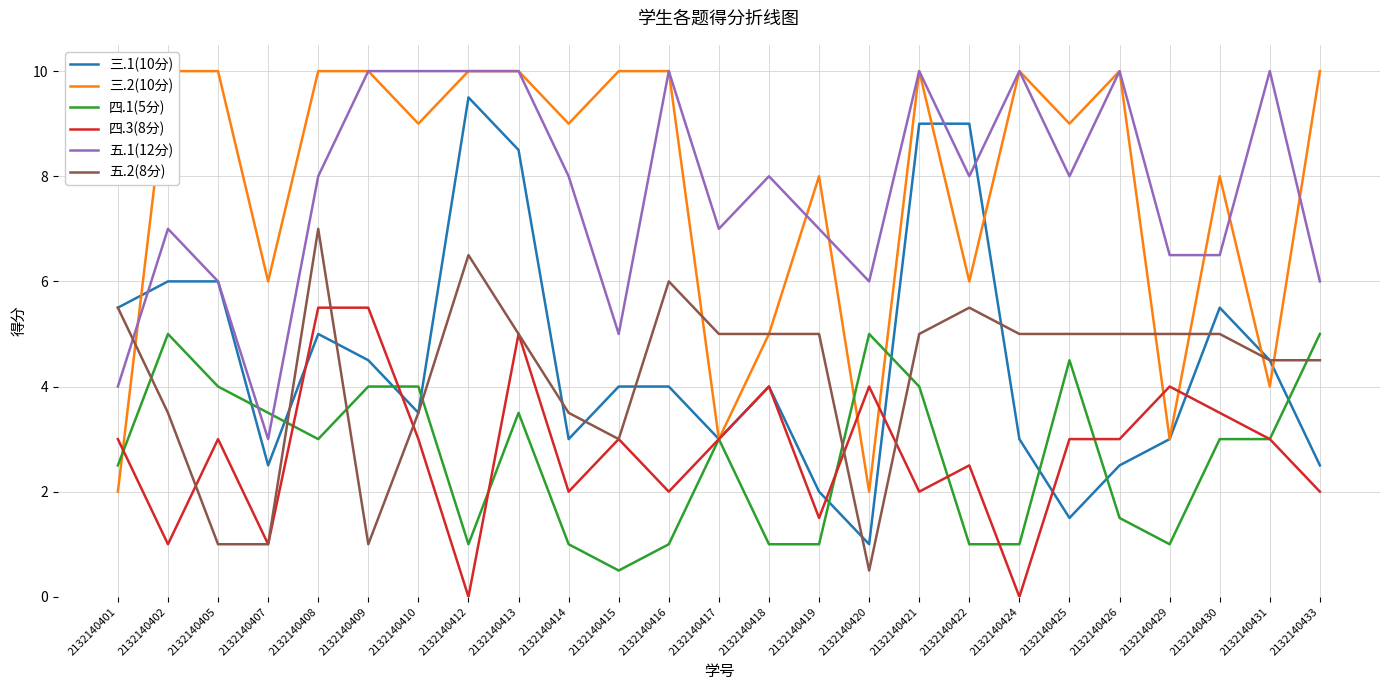

Does the chart display data point markers on the line(s)?

No